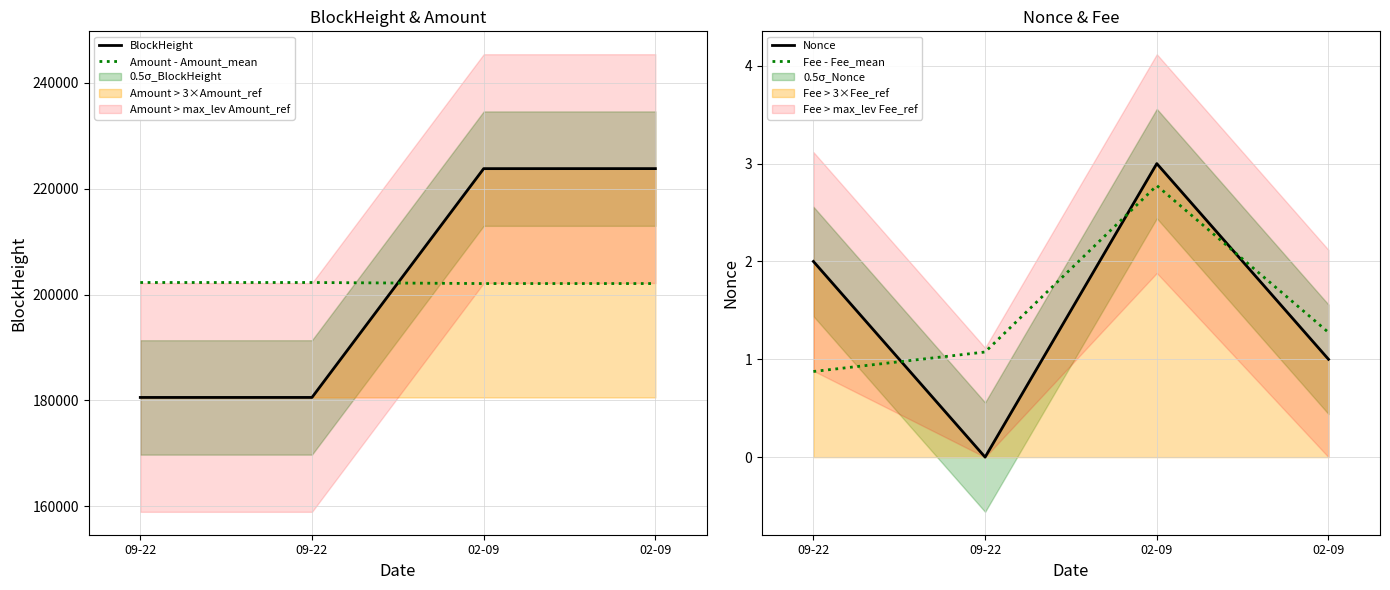

How many data points in Nonce are less than 2?

2